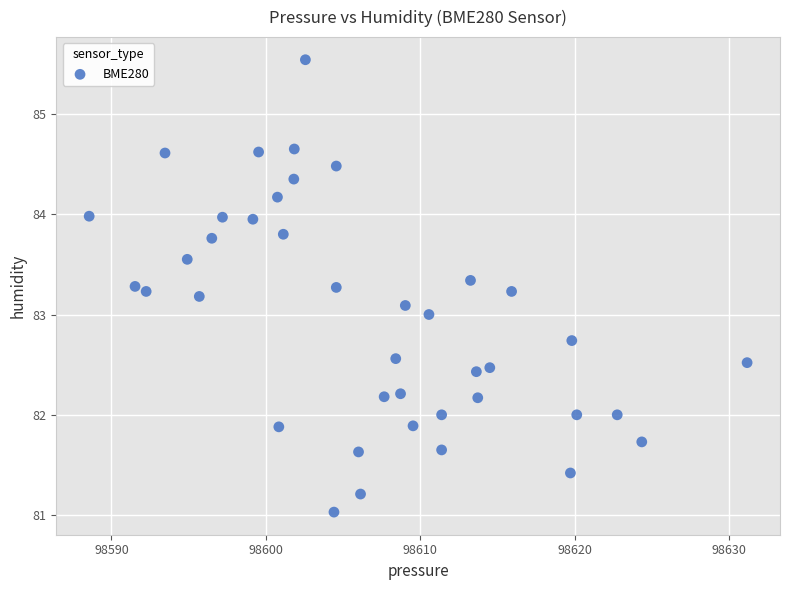

What is the range of Y values (max minus min)?

4.5